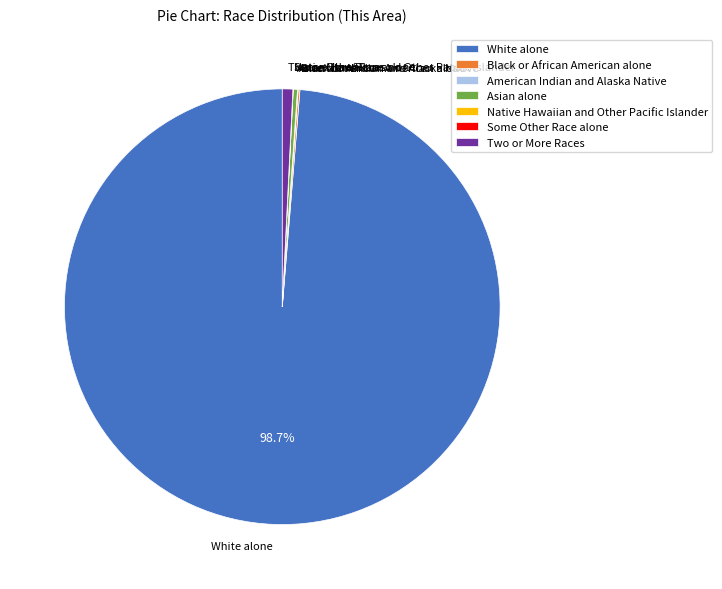

Which category has the biggest portion of the pie?

White alone